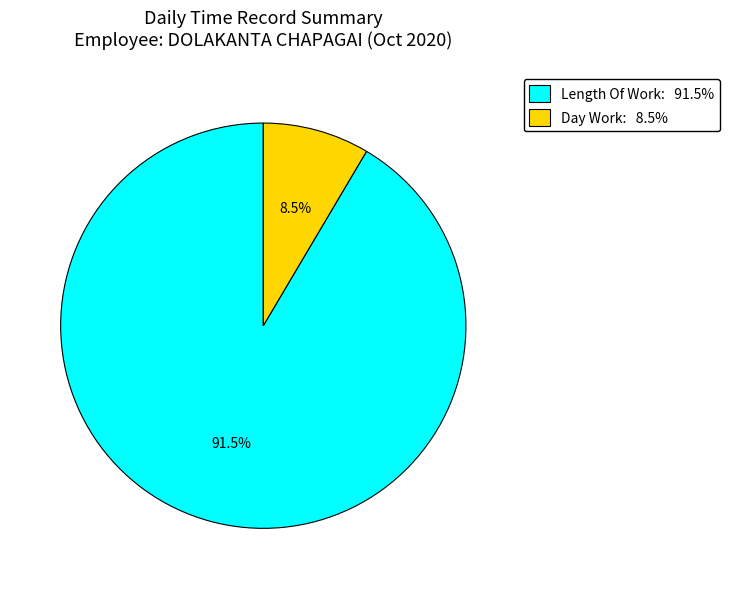

Is the sum of Day Work: 8.5% and Length Of Work: 91.5% greater than half?

Yes